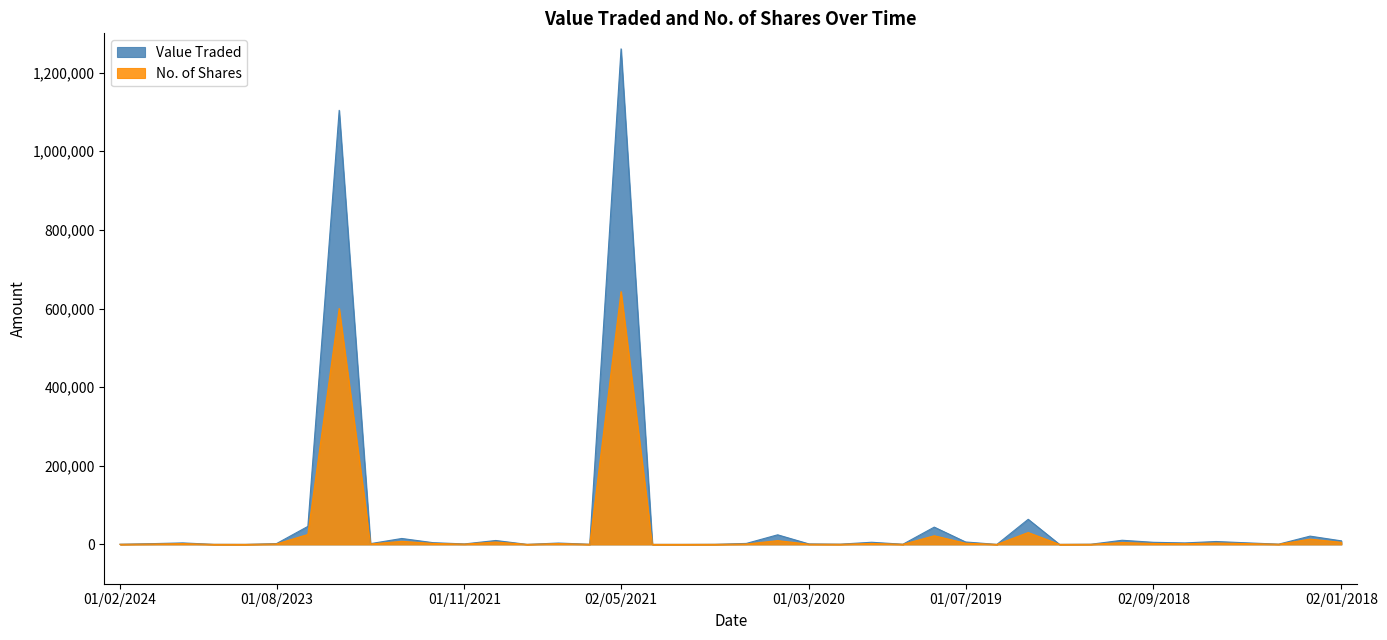

Count the number of categories in the chart.

40